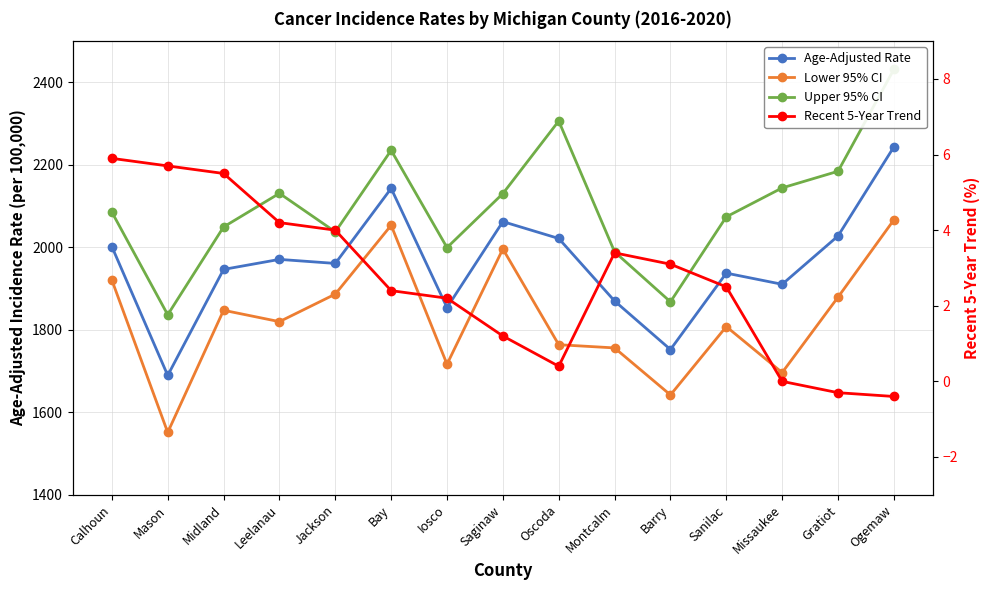

True or false: Upper 95% CI has more than 1 points higher than both neighbors.

True